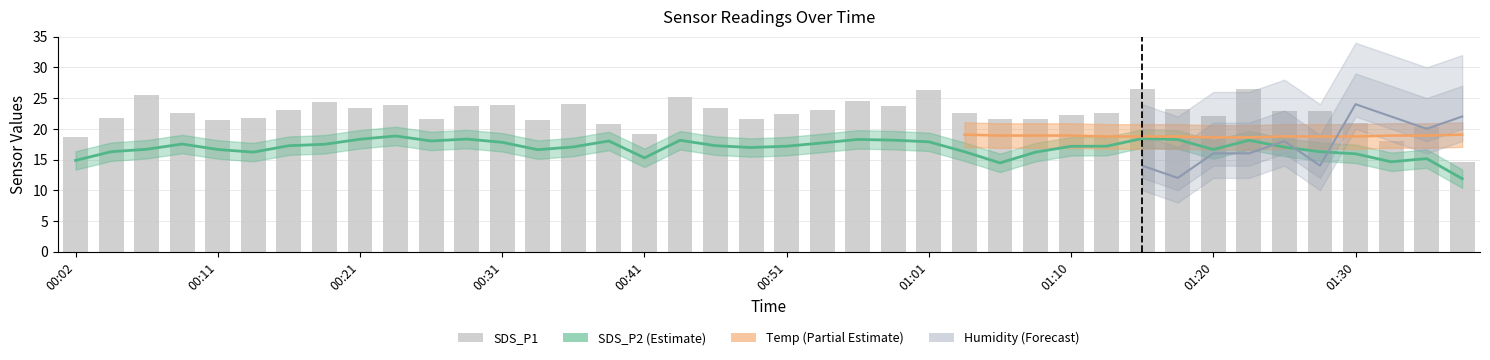

Which series has the widest spread of values?

SDS_P1